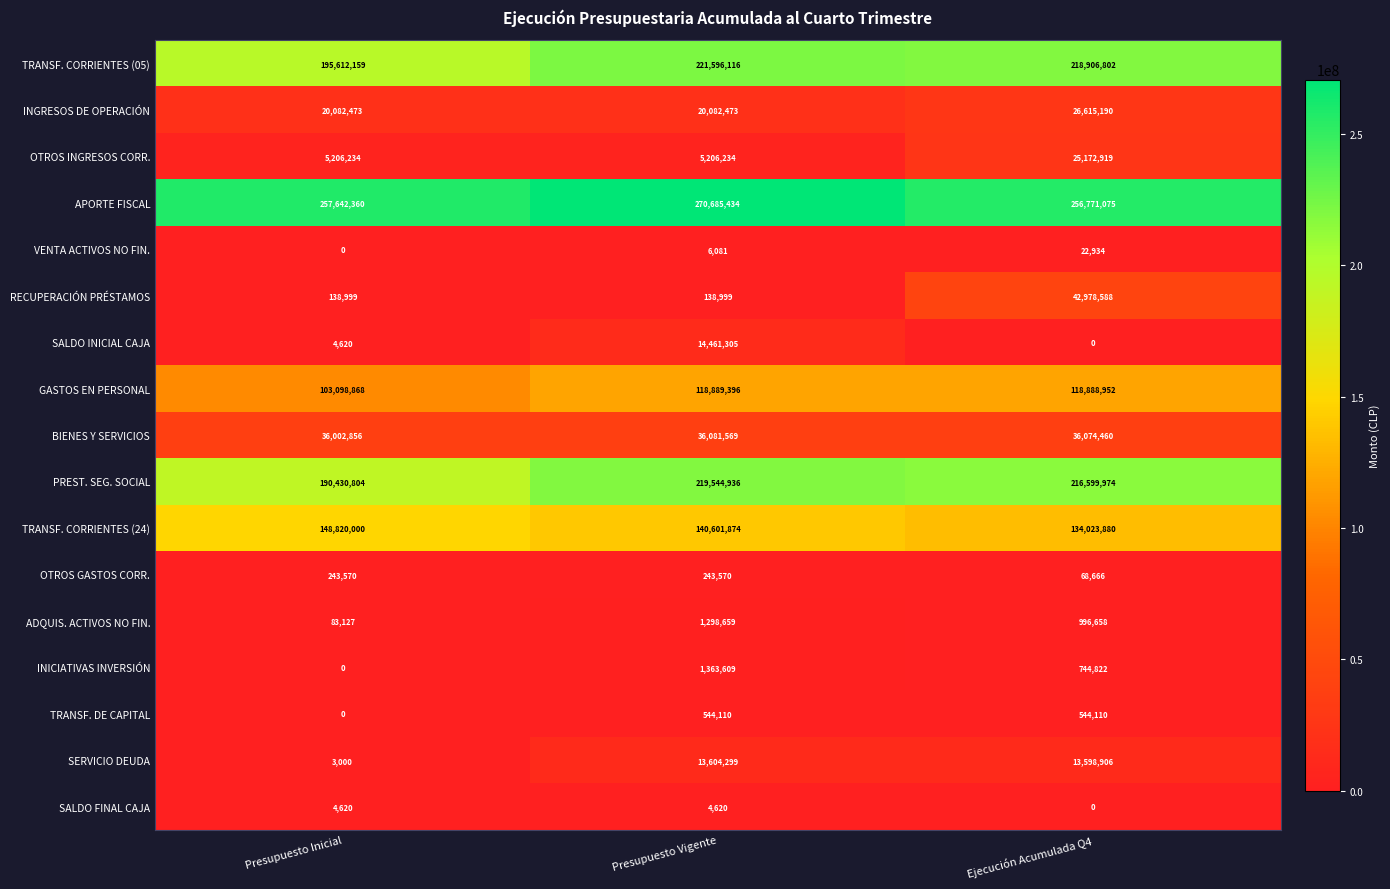

What is the difference between the second highest and minimum values in the SERVICIO DEUDA series?

13595906